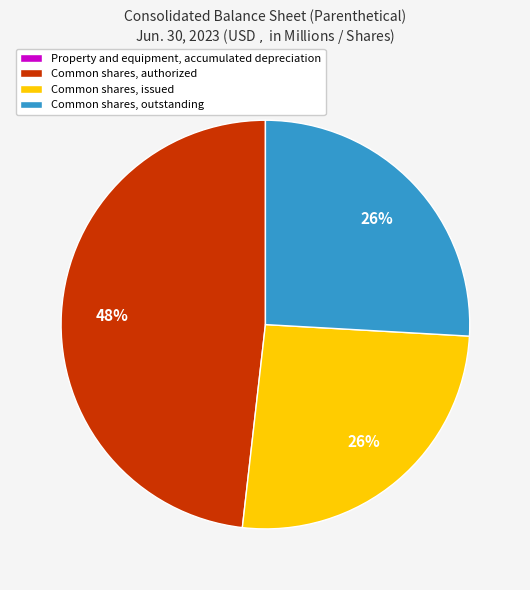

To the nearest percent, what is the difference between the largest and smallest slice percentages?

48%